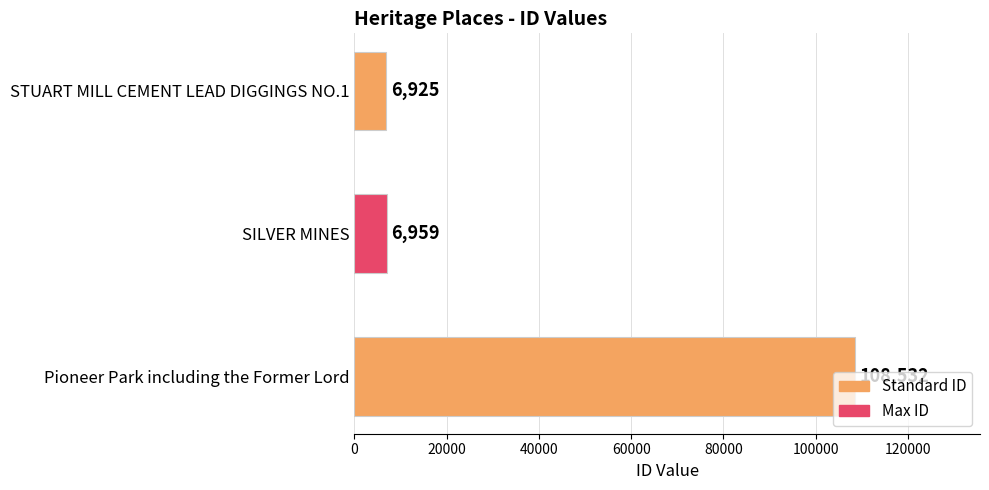

True or false: the data shows 6959 at SILVER MINES.

True